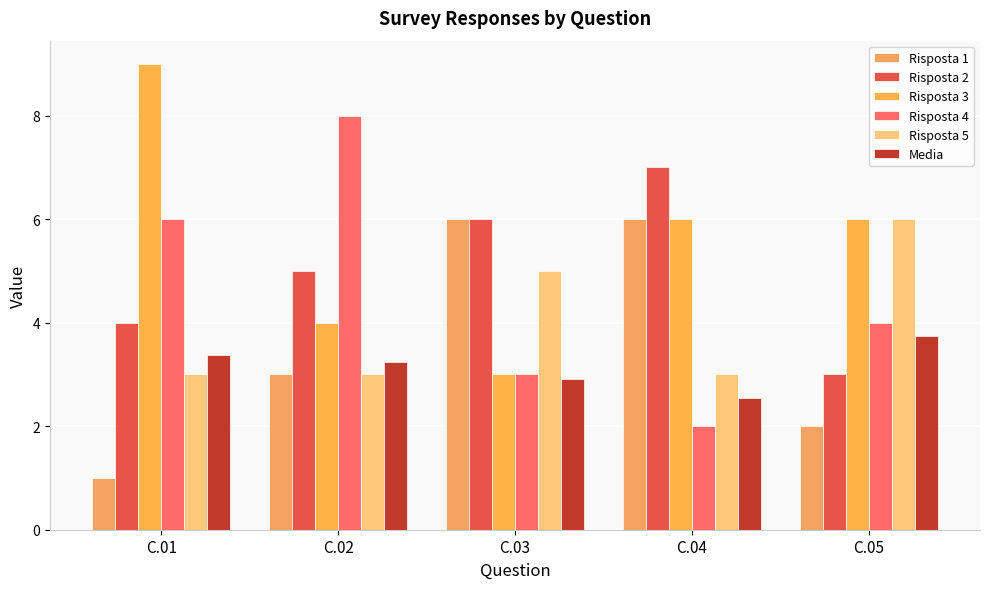

How many series are shown in this chart?

6